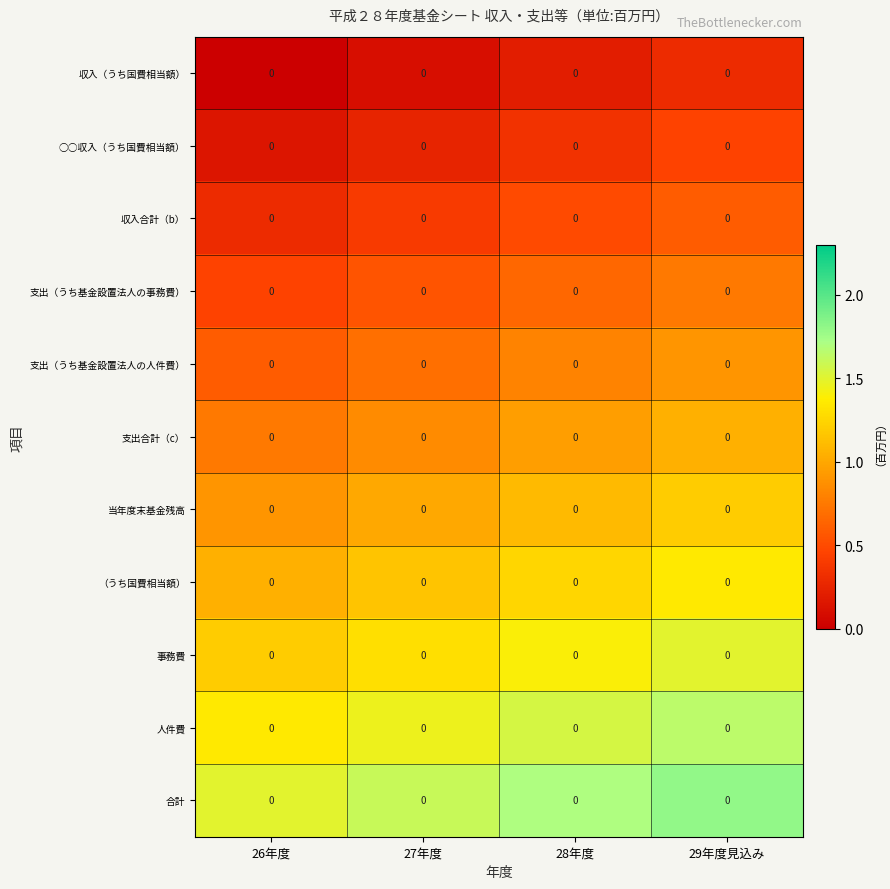

List the series in order of their peak value, highest first.

合計, 人件費, 事務費, （うち国費相当額）, 当年度末基金残高, 支出合計（c）, 支出（うち基金設置法人の人件費）, 支出（うち基金設置法人の事務費）, 収入合計（b）, ○○収入（うち国費相当額）, 収入（うち国費相当額）